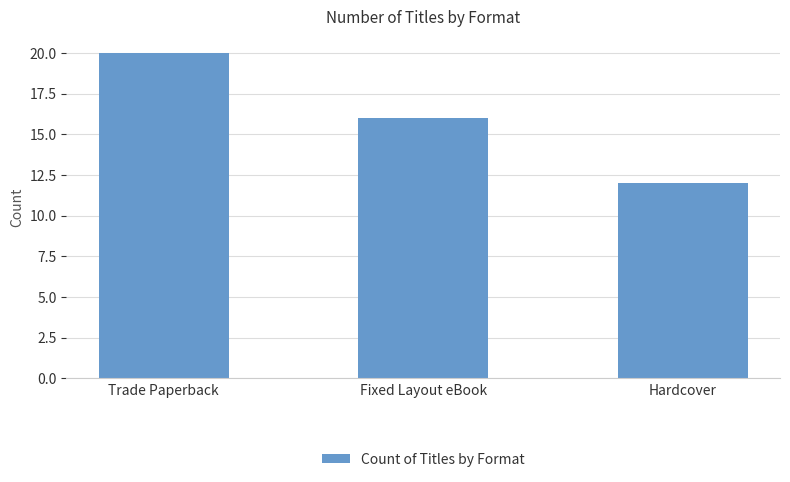

How many distinct data groups are displayed?

1